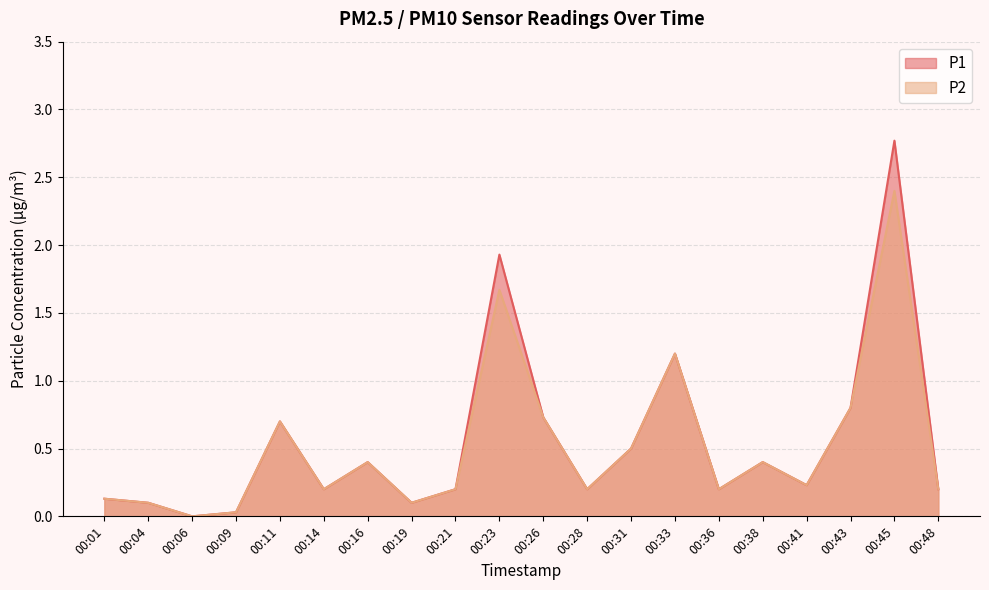

How many data points in P2 are above 0?

19